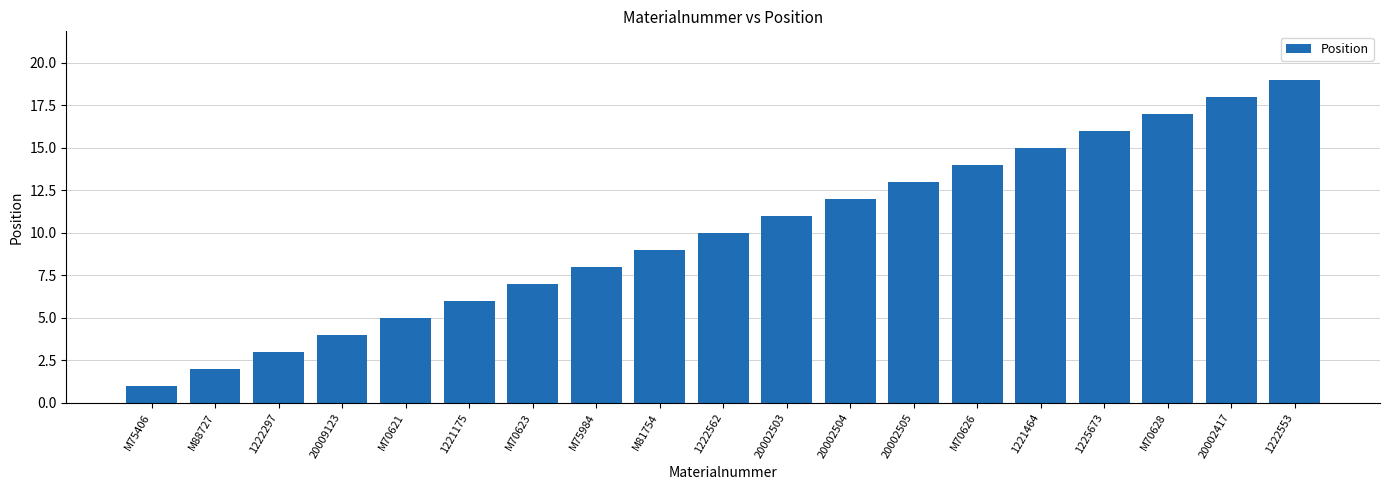

What is the difference between the maximum and second lowest values?

17